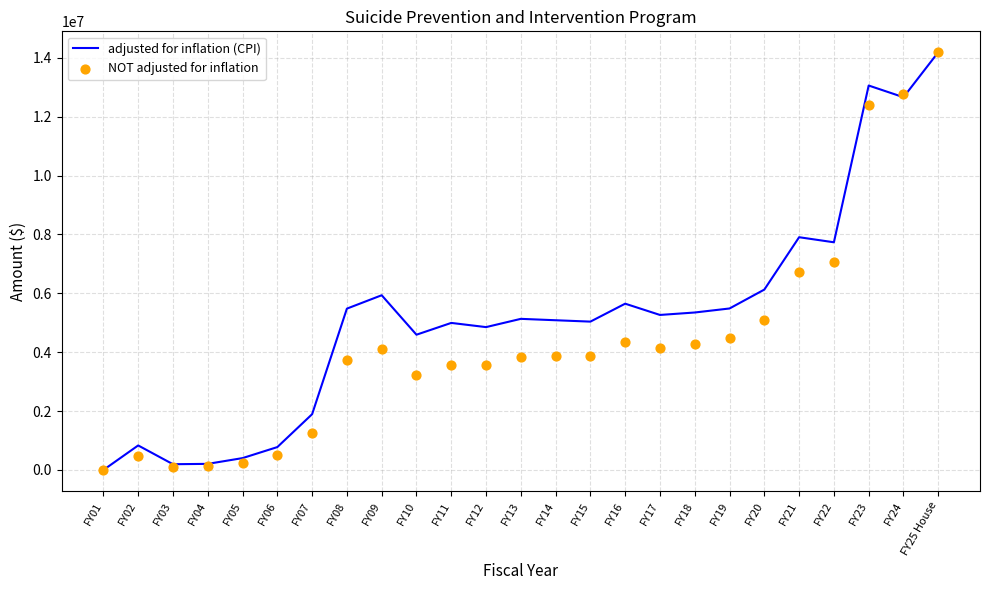

Which series reaches the minimum Y coordinate?

adjusted for inflation (CPI)